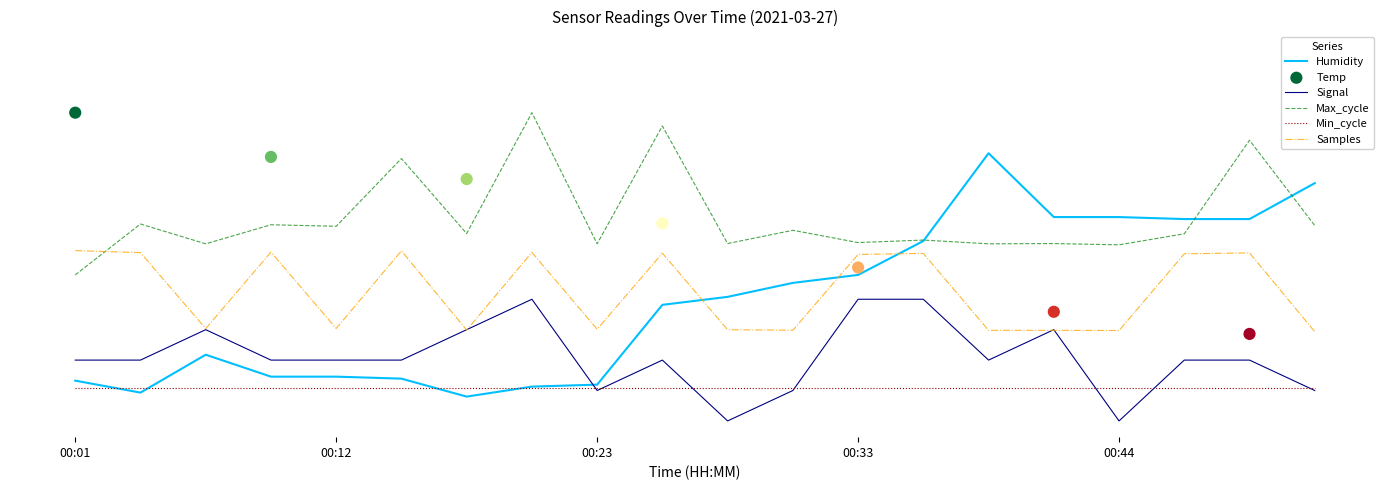

Which series has the widest spread of Y values?

Humidity